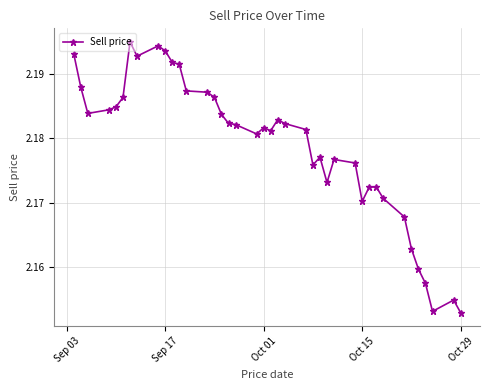

True or false: the data shows 2.8 at Oct 15.

False